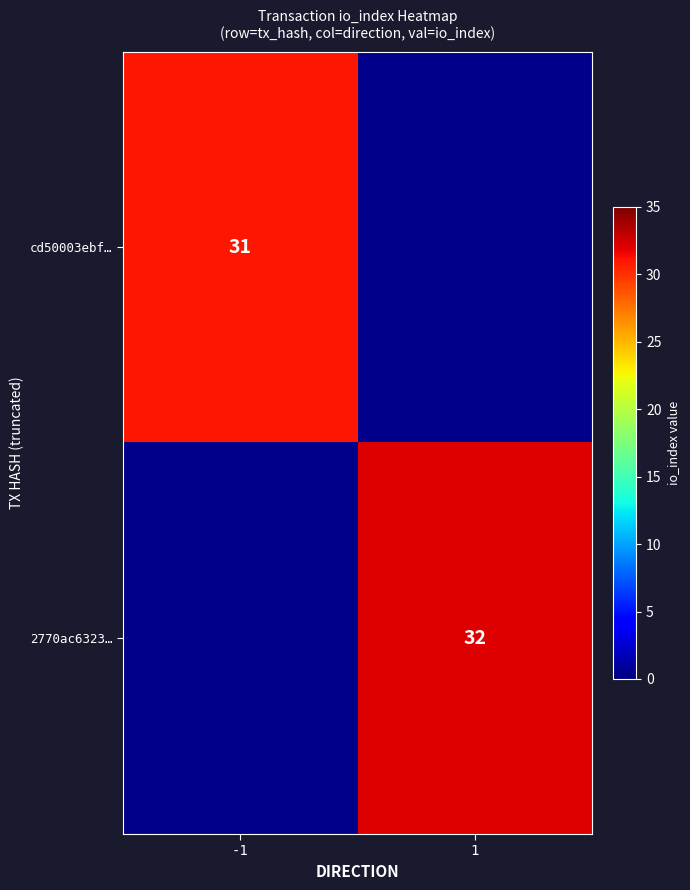

The cd50003ebf… series shows 31 at -1. True or false?

True